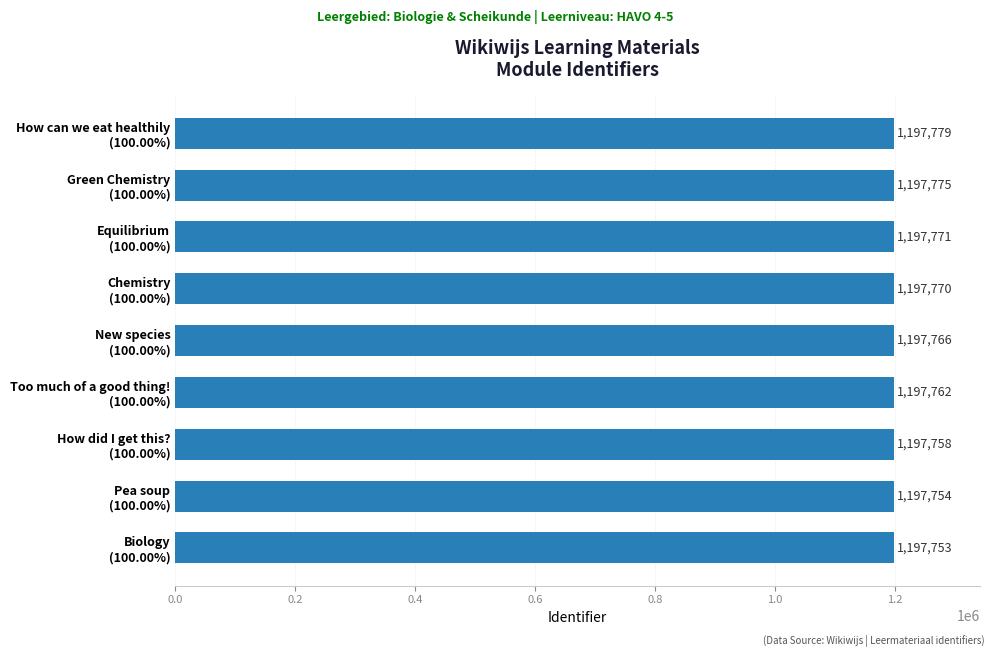

What is the smallest value displayed?

1197753